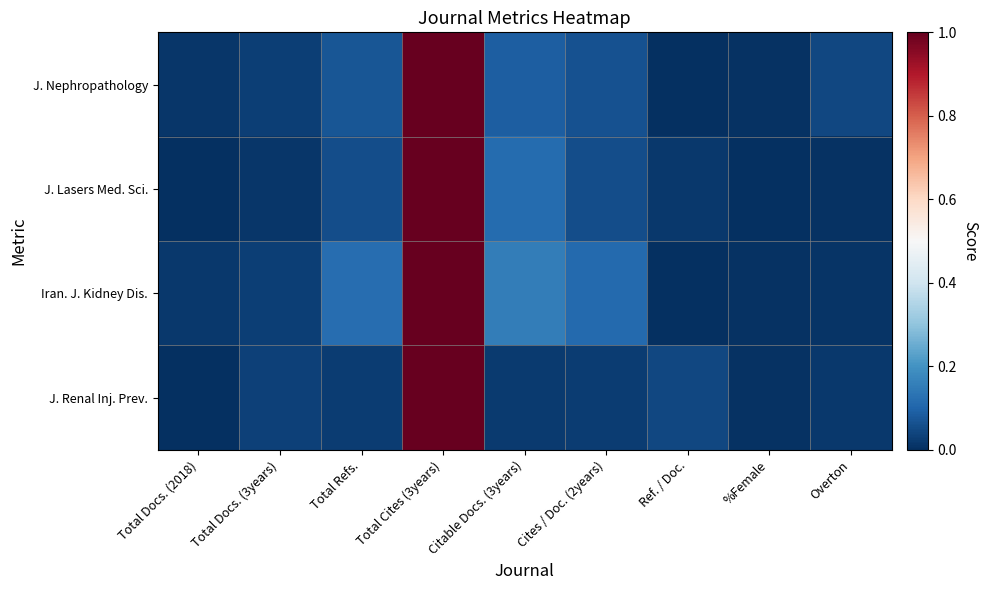

Which series changed the most between Ref. / Doc. and %Female?

J. Renal Inj. Prev.